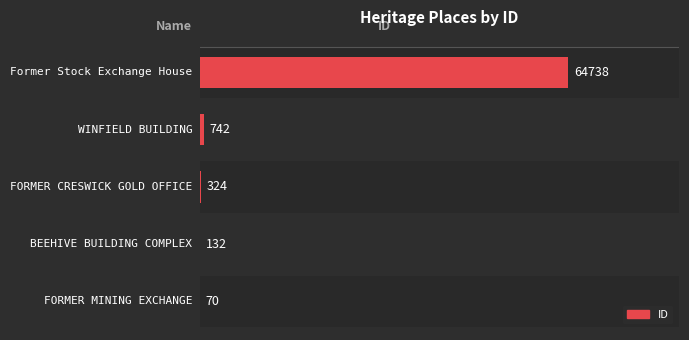

What is the smallest value displayed?

70